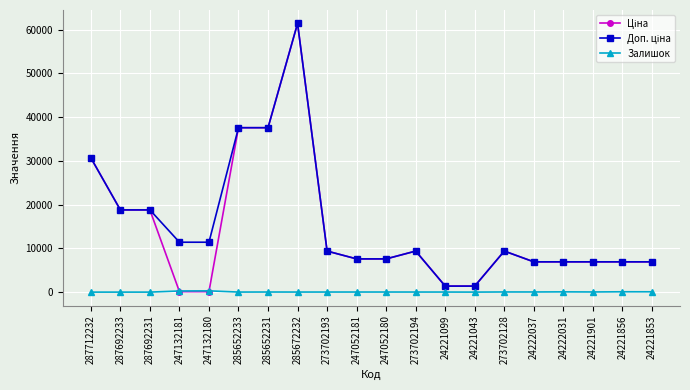

True or false: Залишок has more than 1 interior local peaks.

True